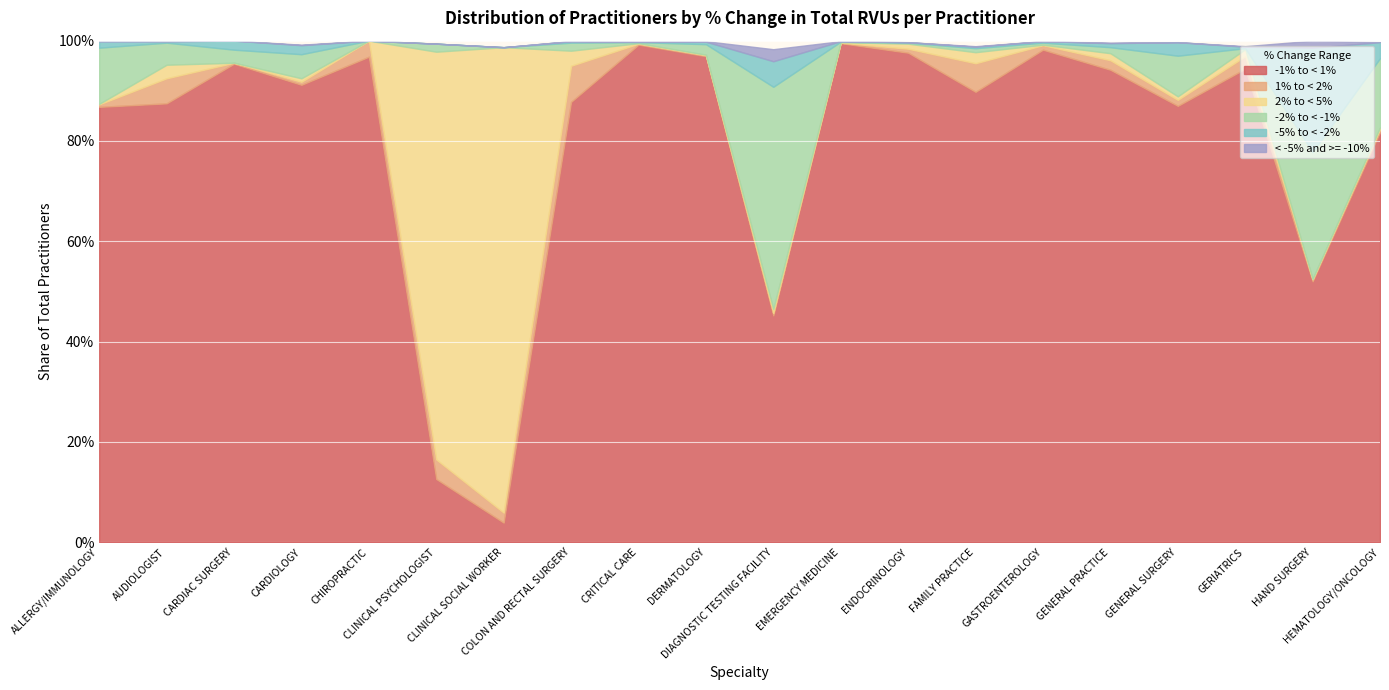

What is the highest value of the 1% to < 2% series?

0.1